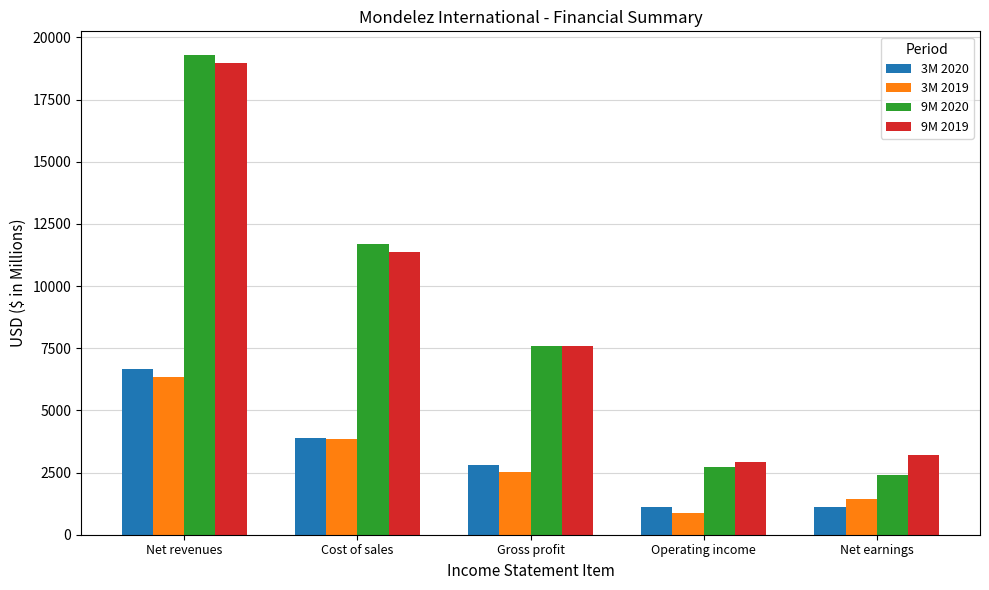

Which category has the lowest value in the 3M 2019 series?

Operating income